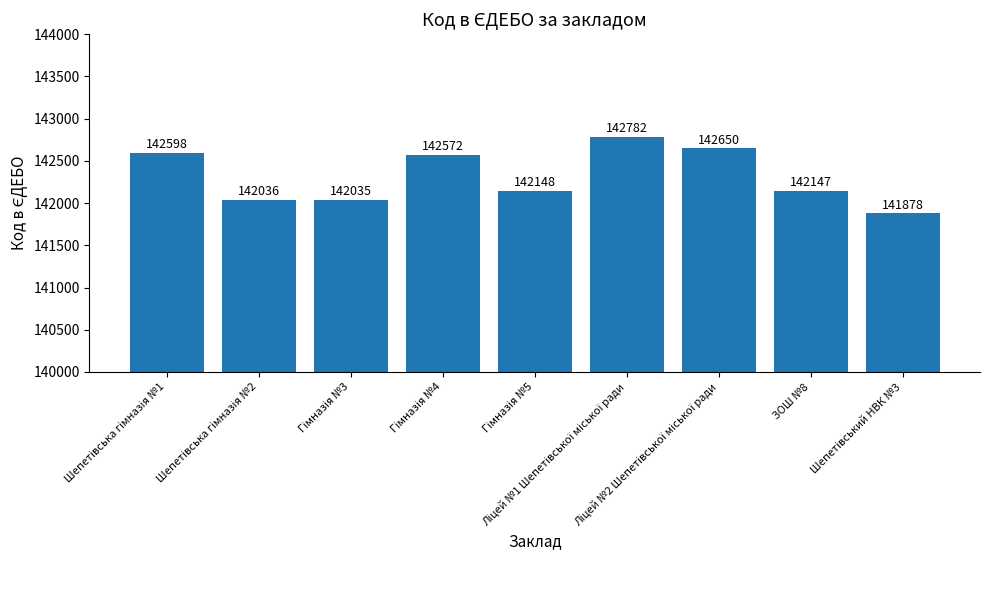

What is the smallest value displayed?

141878